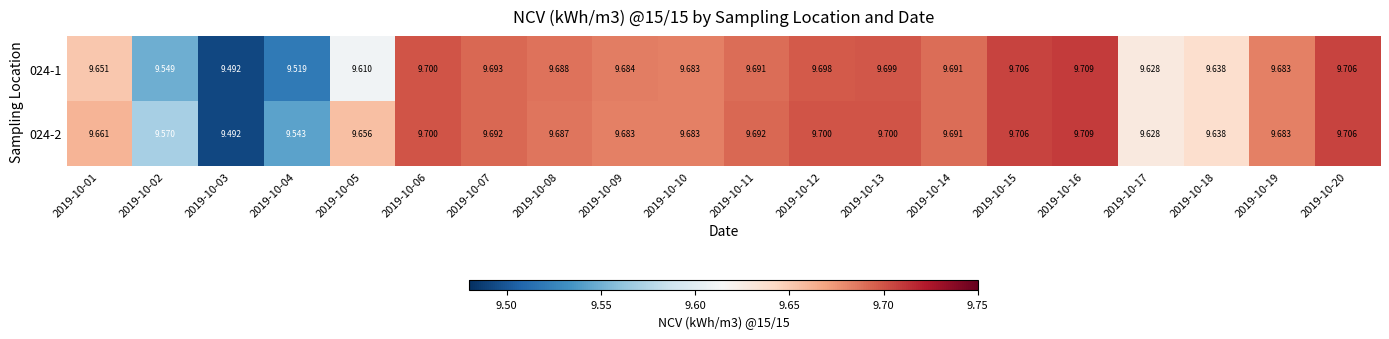

Is the value of 024-1 at 2019-10-07 greater than the value of 024-2 at 2019-10-18?

Yes